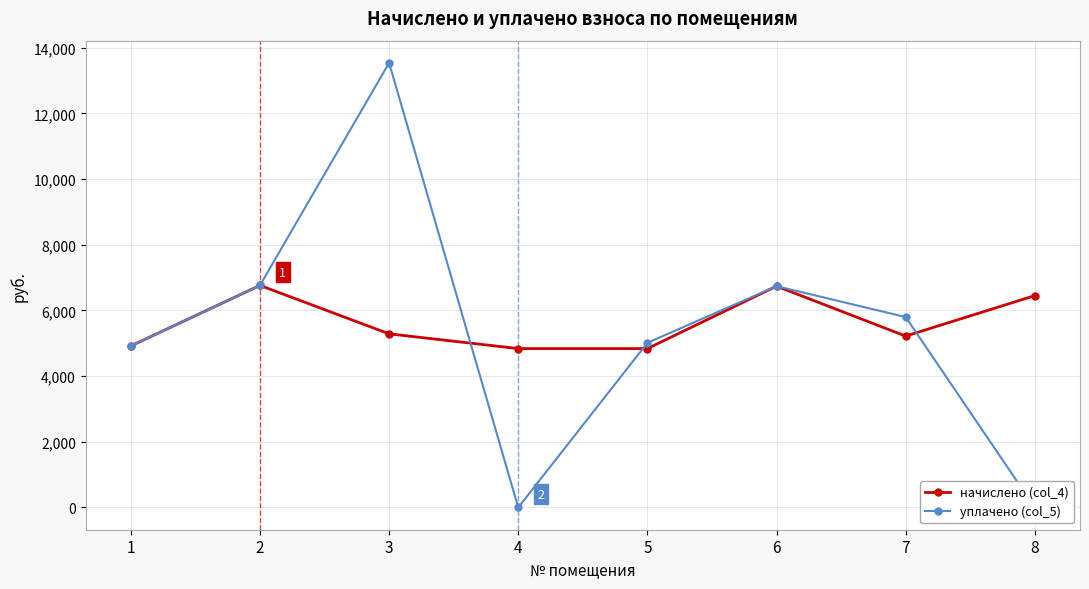

What is the value of the уплачено (col_5) point at the 3rd from the left?

13537.4